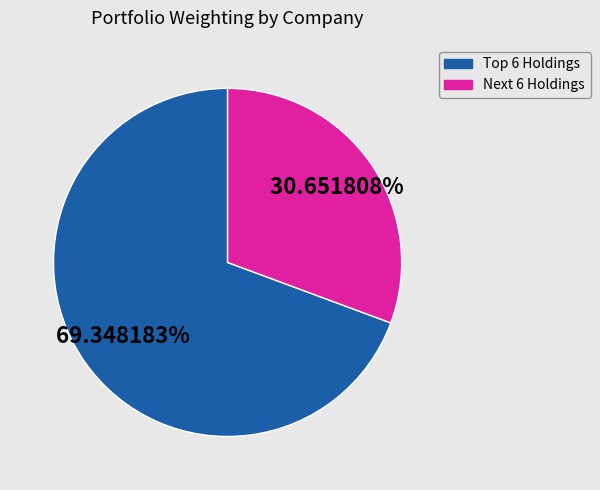

Is there any slice that represents more than half of the pie?

Yes